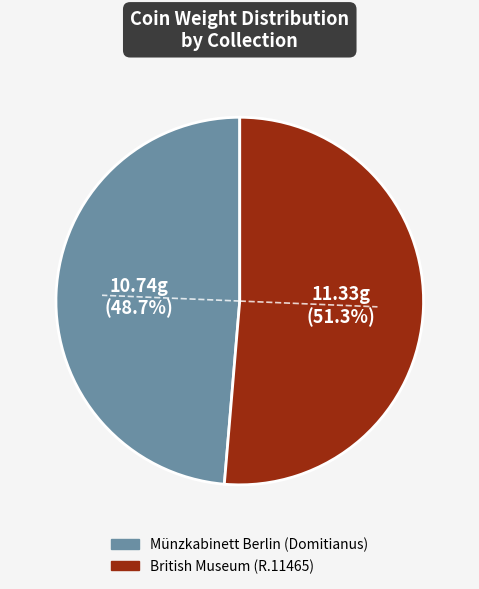

Is it true that British Museum (R.11465) is 51% of the pie?

True